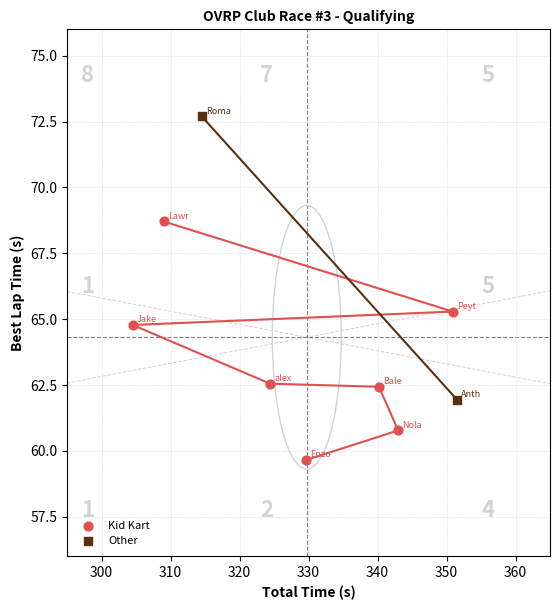

What are all the series names shown in the legend?

Kid Kart, Other